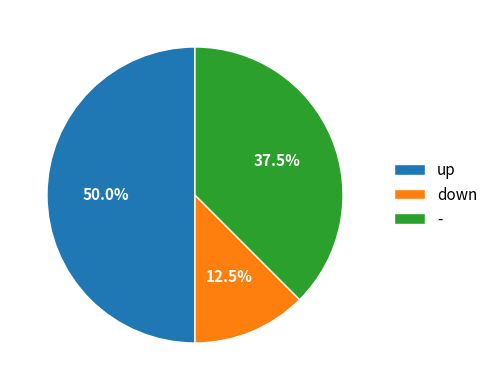

To the nearest percent, what percentage of the pie is up?

50%